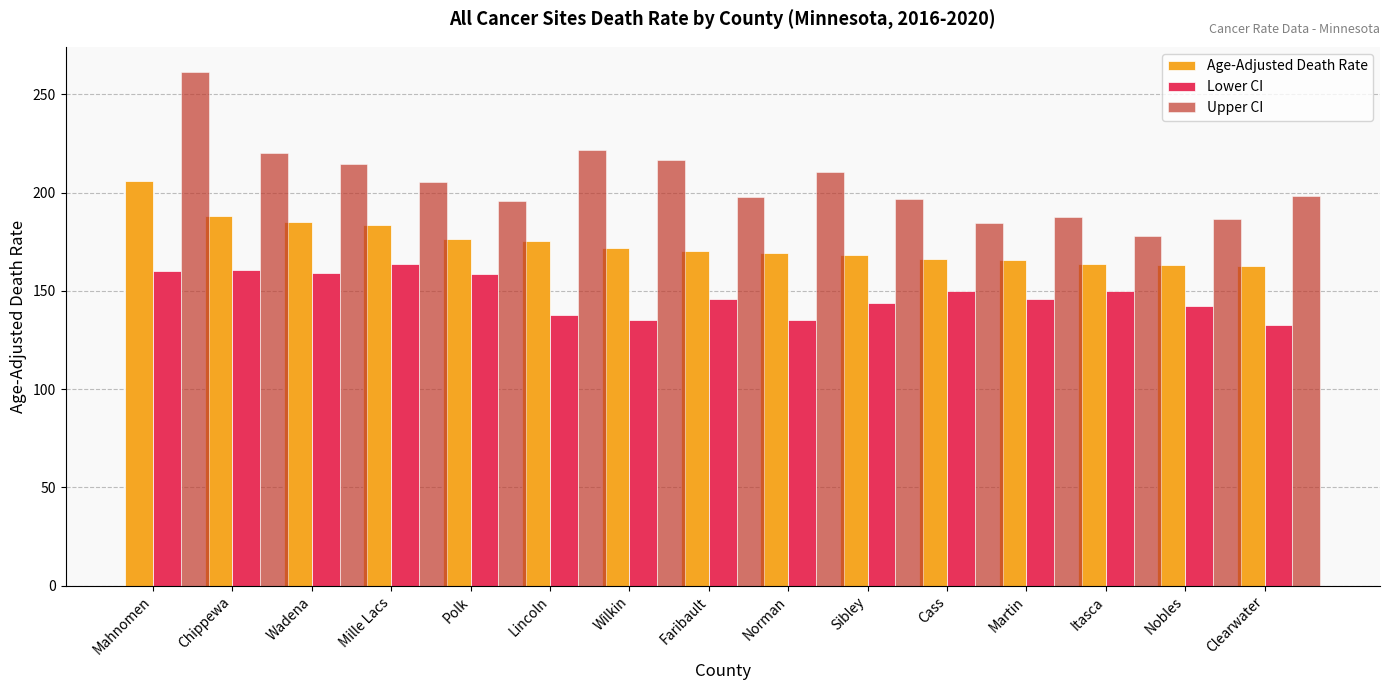

List the series in order of their overall mean, lowest first.

Lower CI, Age-Adjusted Death Rate, Upper CI